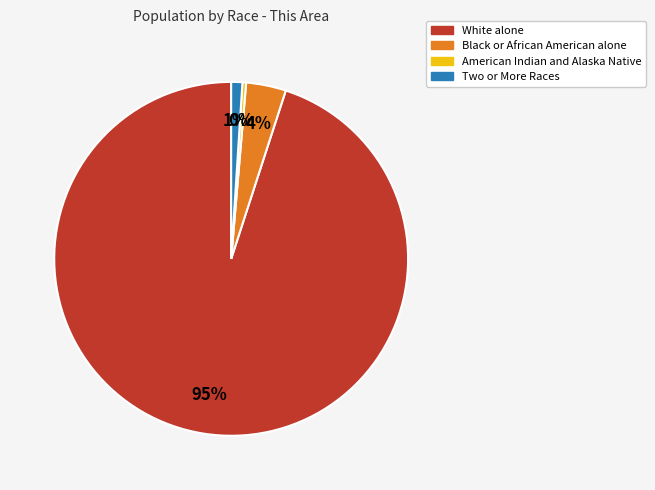

Which slice is the smallest?

American Indian and Alaska Native